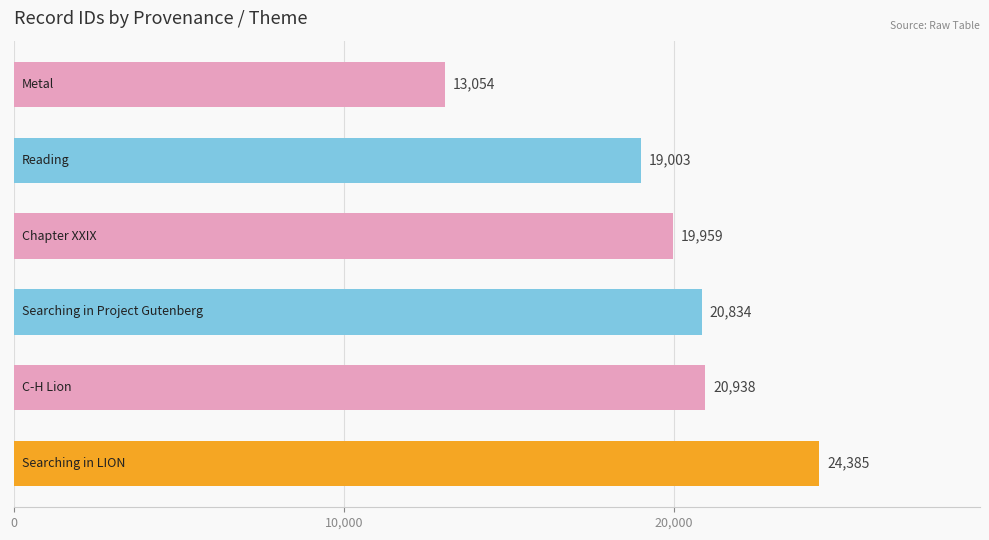

What is the average value?

19696